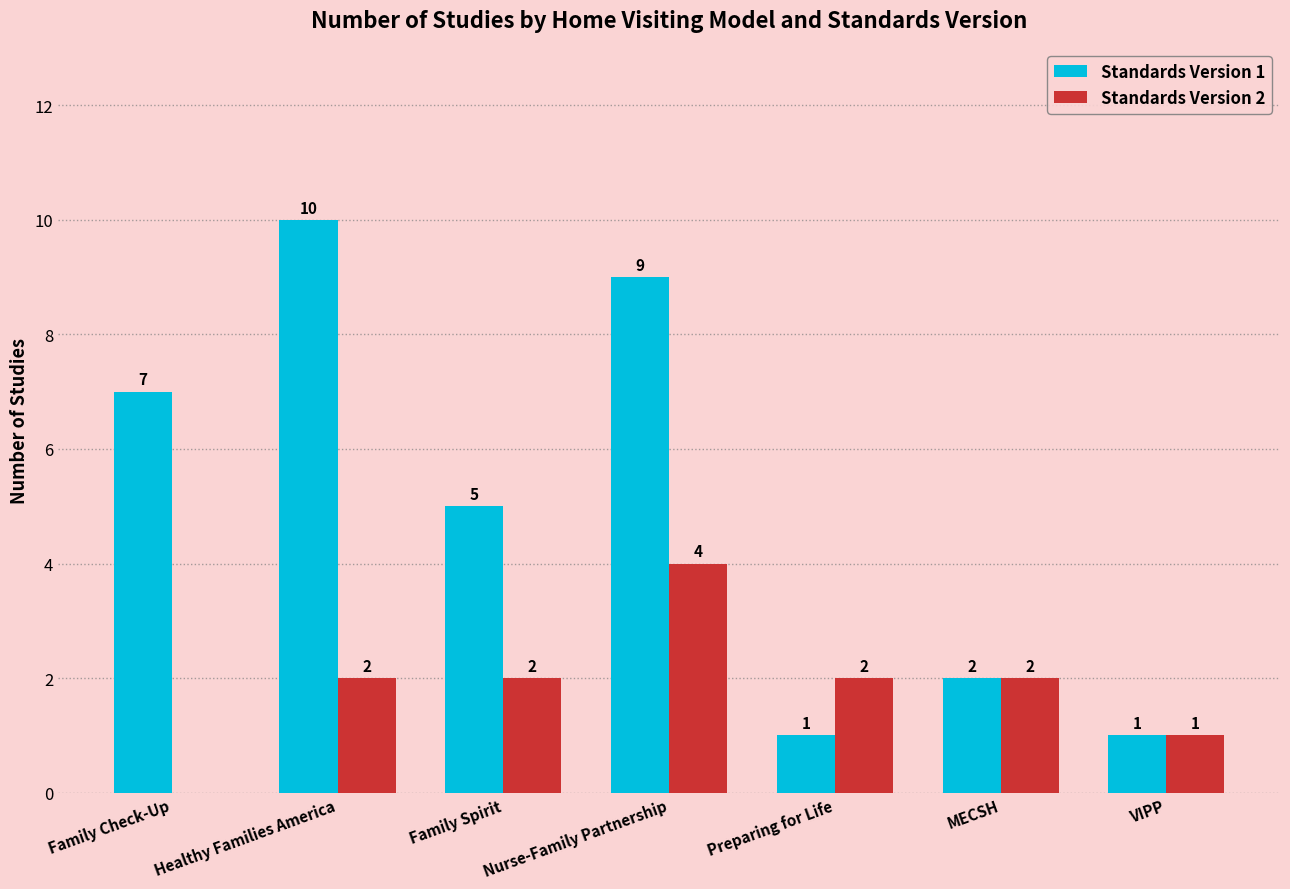

What is the sum of the Standards Version 1 values at VIPP and Healthy Families America?

11